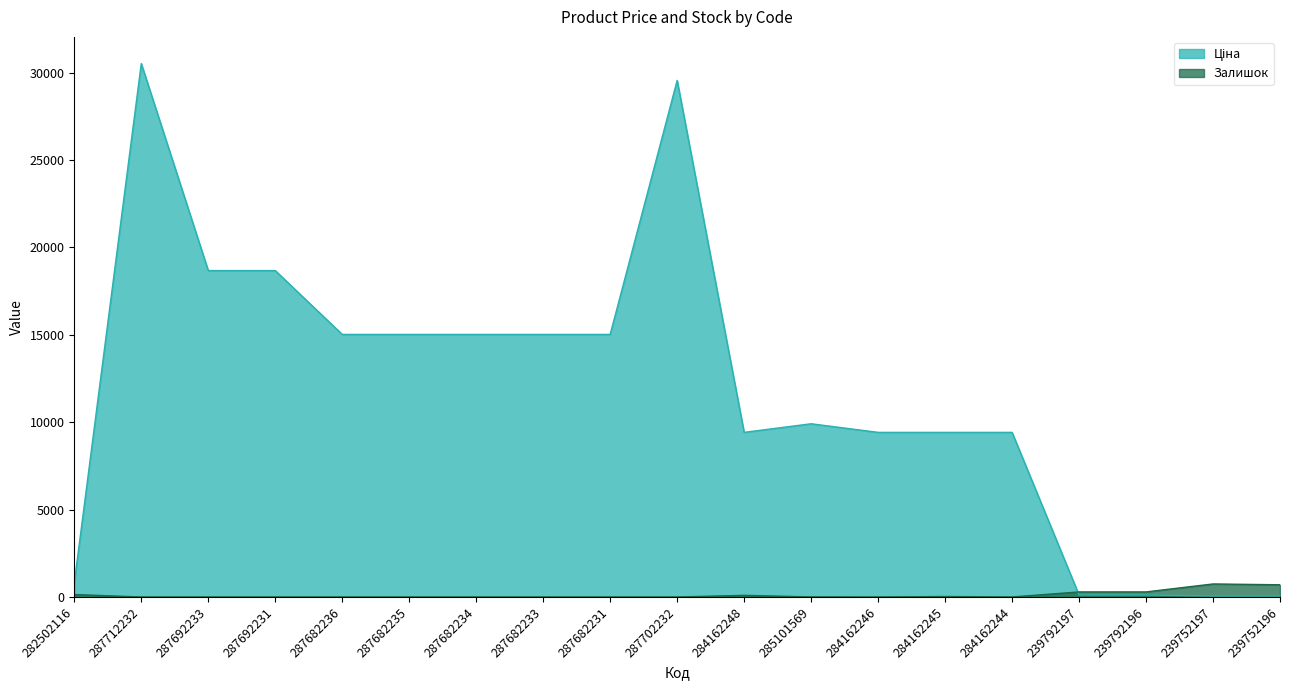

How many times do Ціна and Залишок cross each other?

1